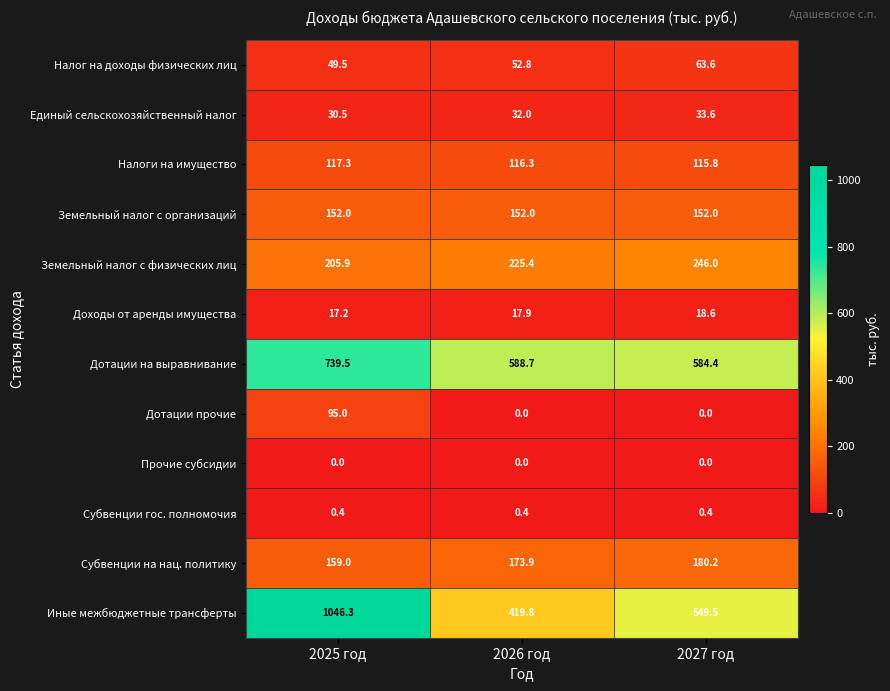

Where is Иные межбюджетные трансферты nearest to the value 733?

2027 год